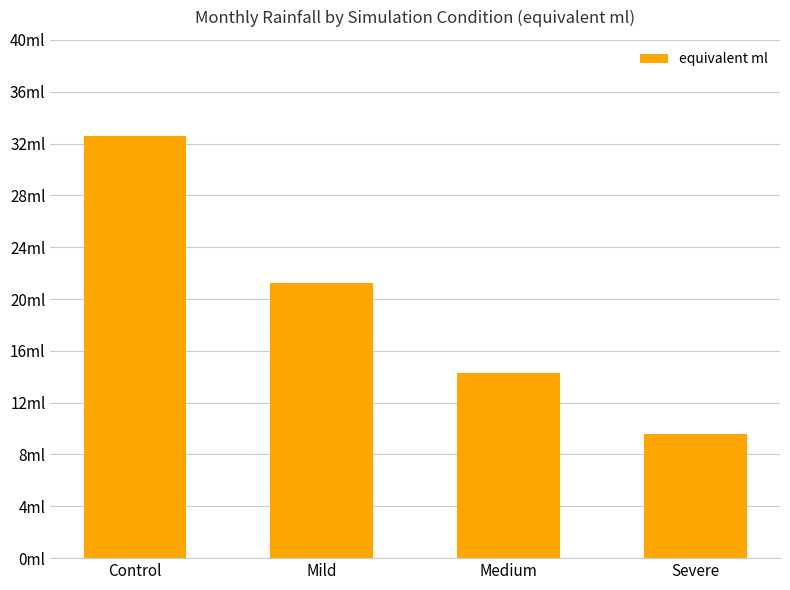

Are the bars horizontal?

No